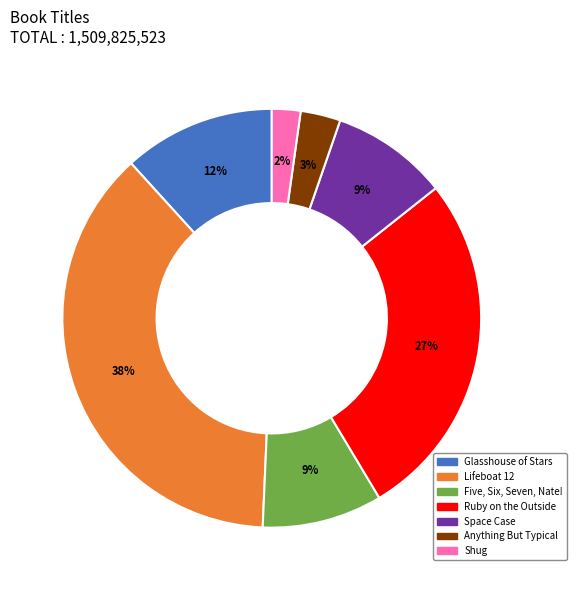

Between Anything But Typical and Five, Six, Seven, Nate!, which is larger?

Five, Six, Seven, Nate!